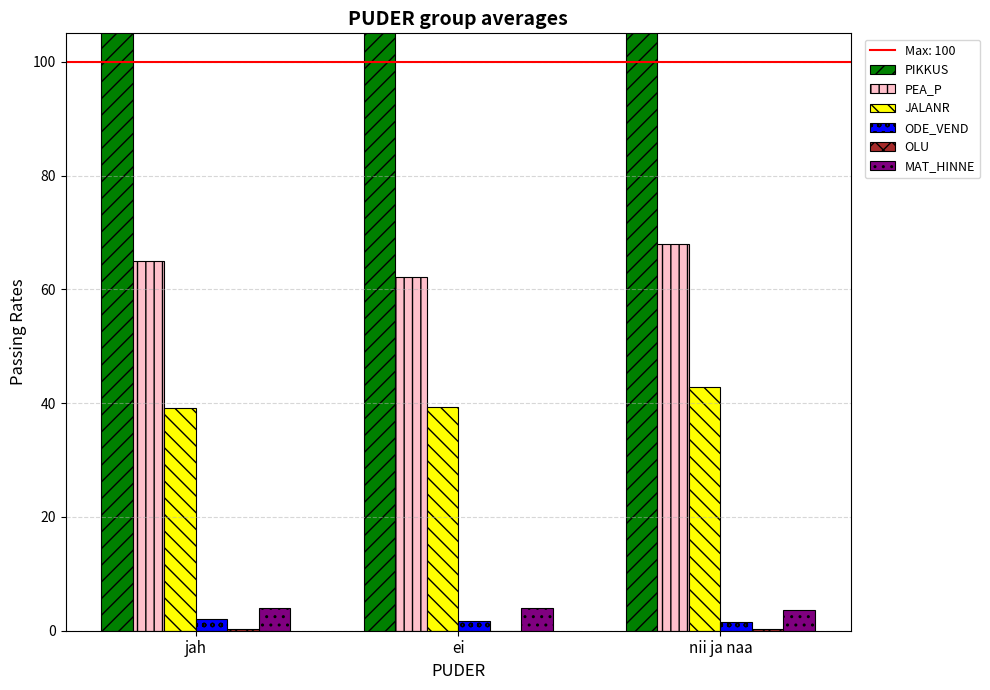

Rank the series by their maximum value, from lowest to highest.

OLU, ODE_VEND, MAT_HINNE, JALANR, PEA_P, PIKKUS